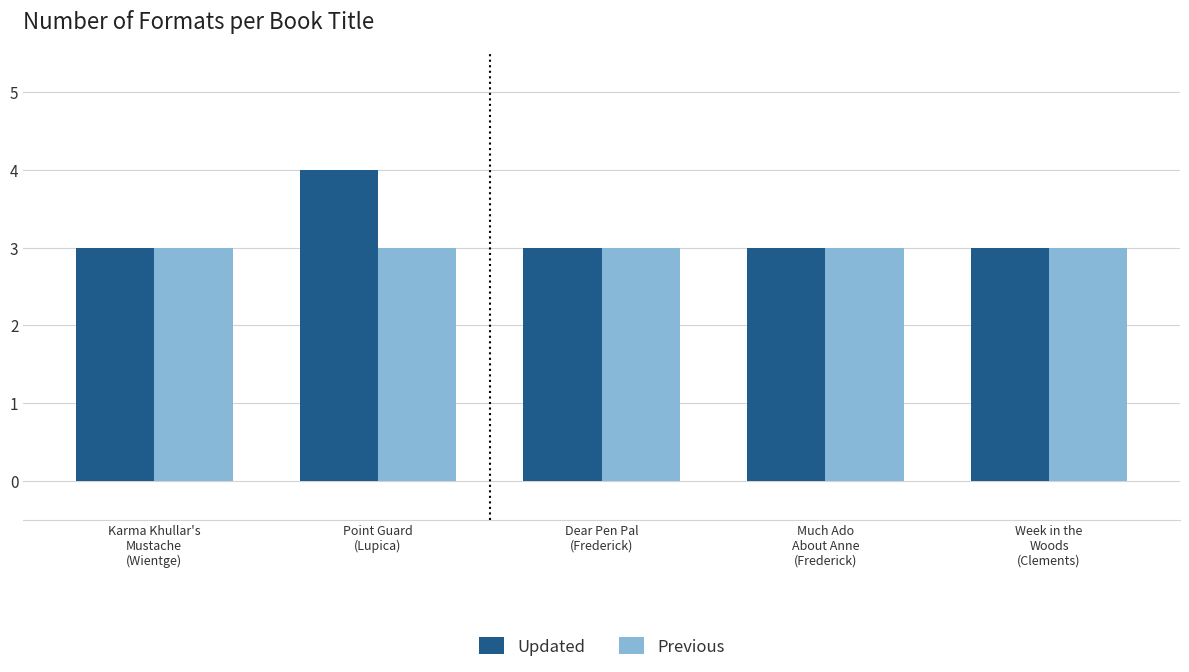

Count the number of categories in the chart.

5